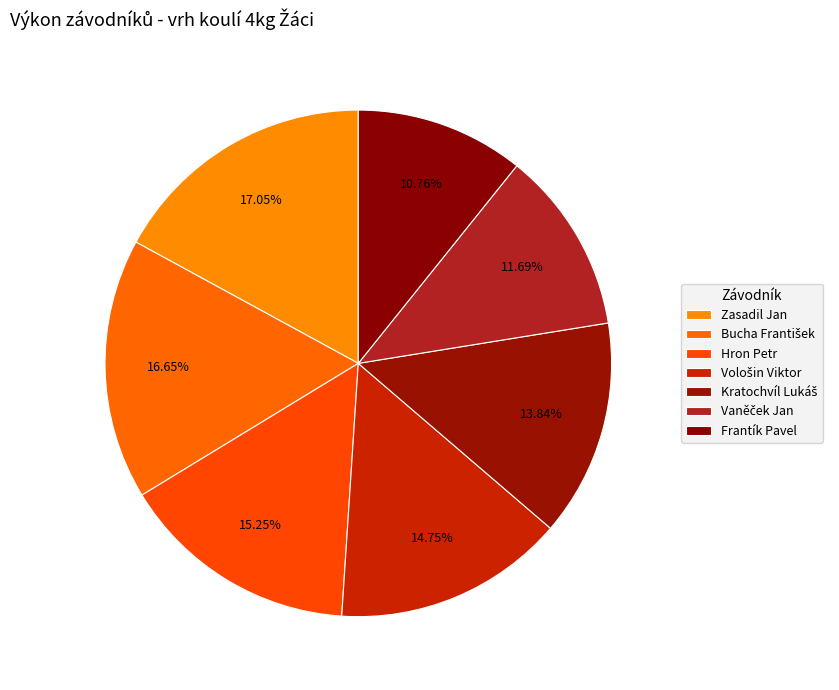

How many segments does this pie chart have?

7